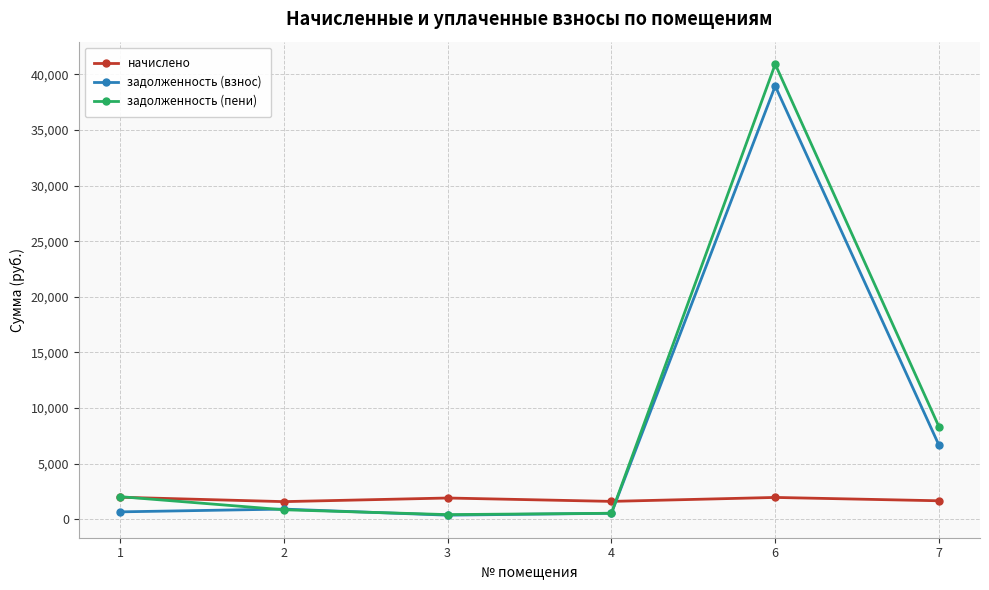

How many data points in начислено are above 1909?

3